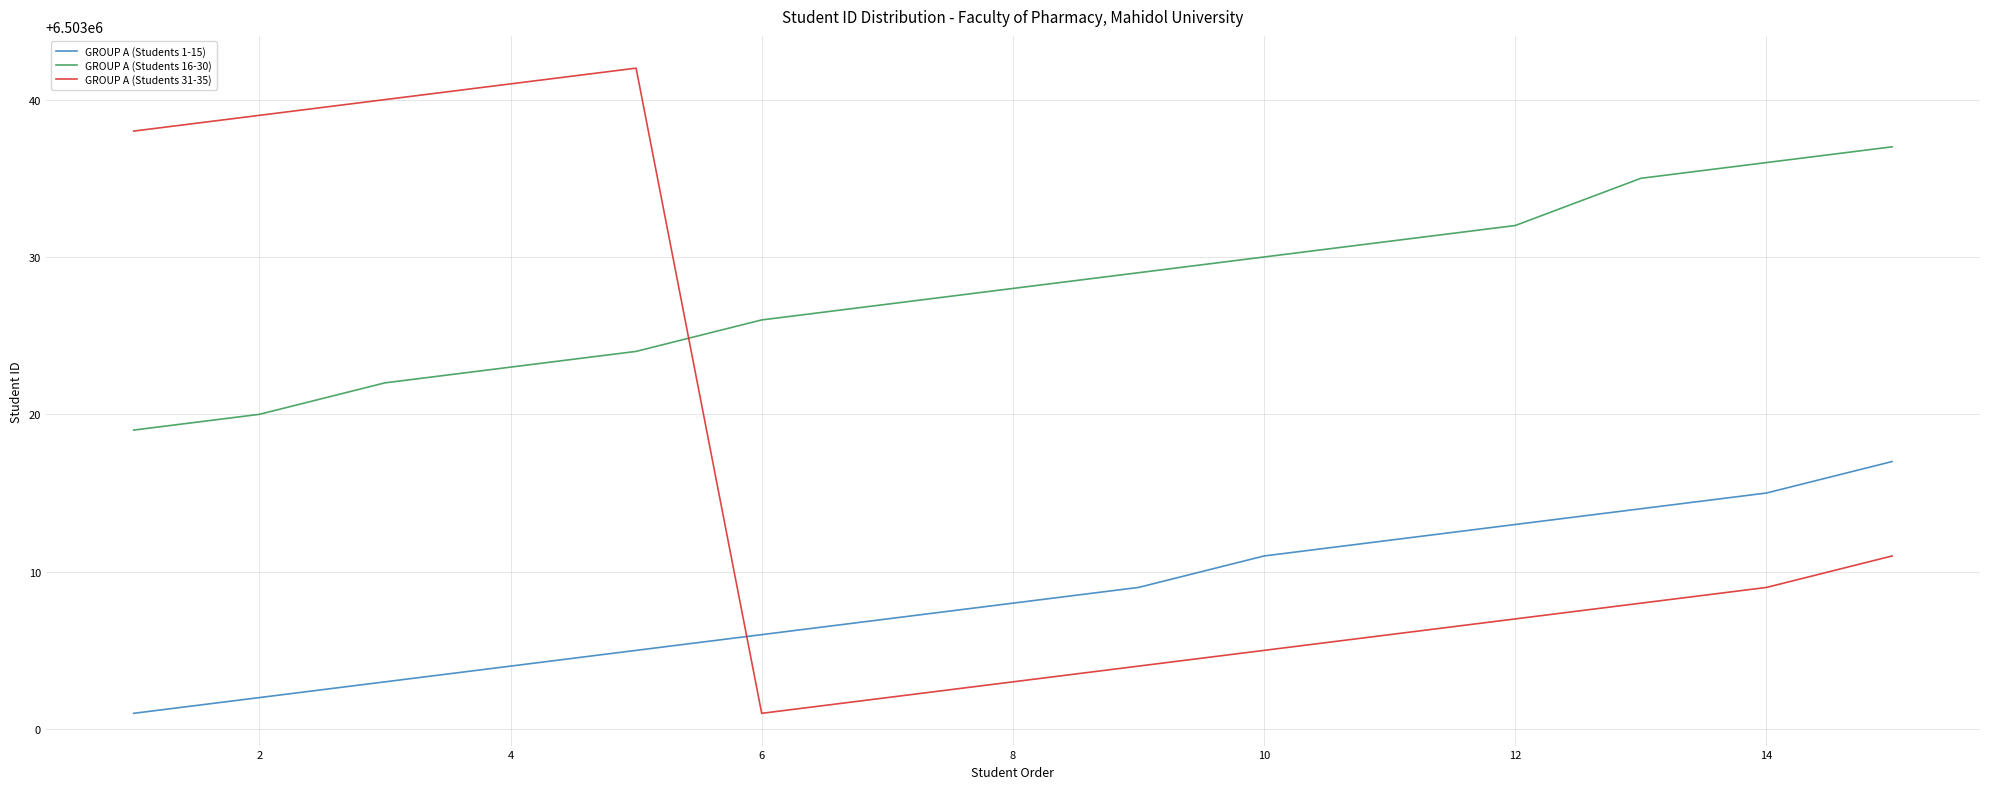

Which series has the largest total across all categories?

GROUP A (Students 16-30)